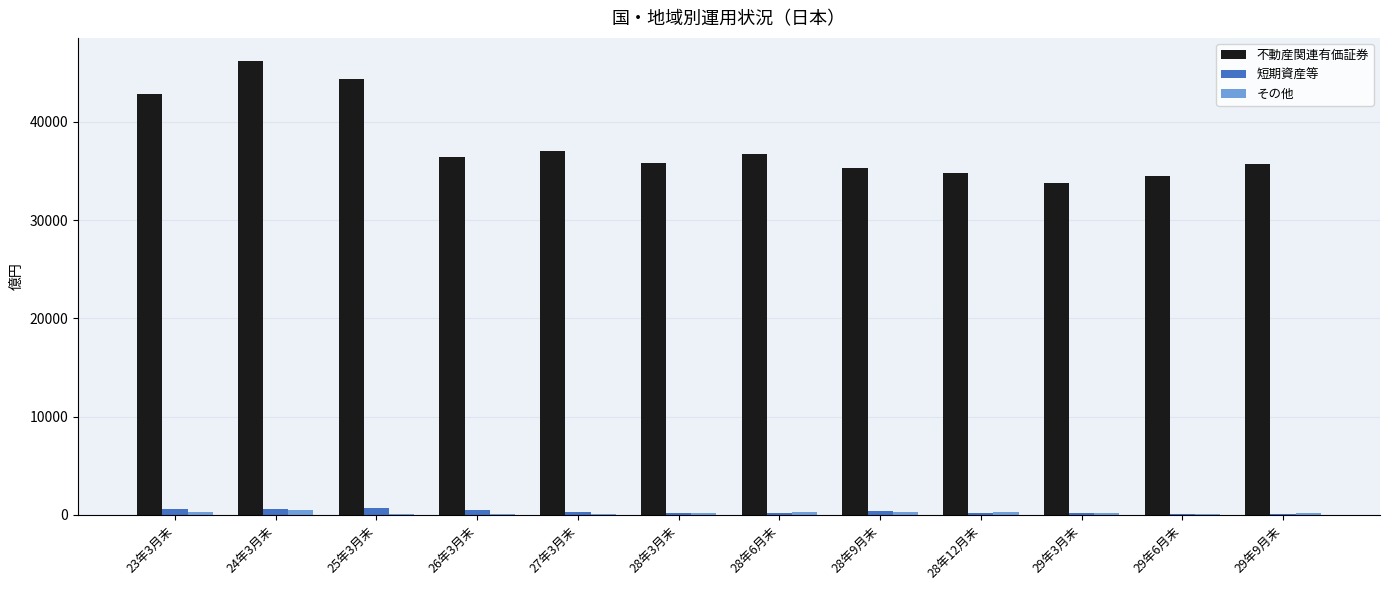

At which category does the chart reach its peak across all series?

24年3月末